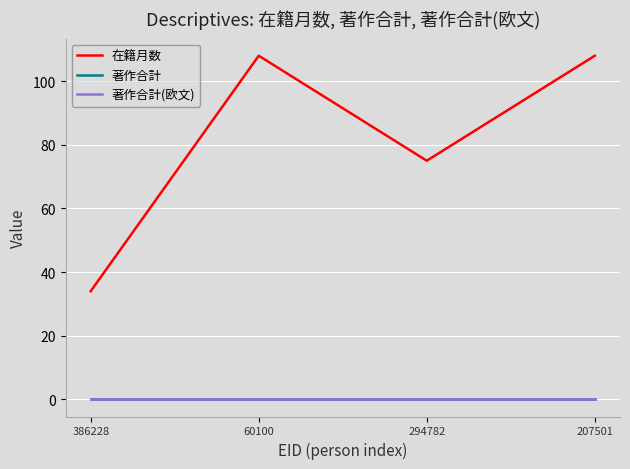

Does the chart have visible grid lines?

Yes